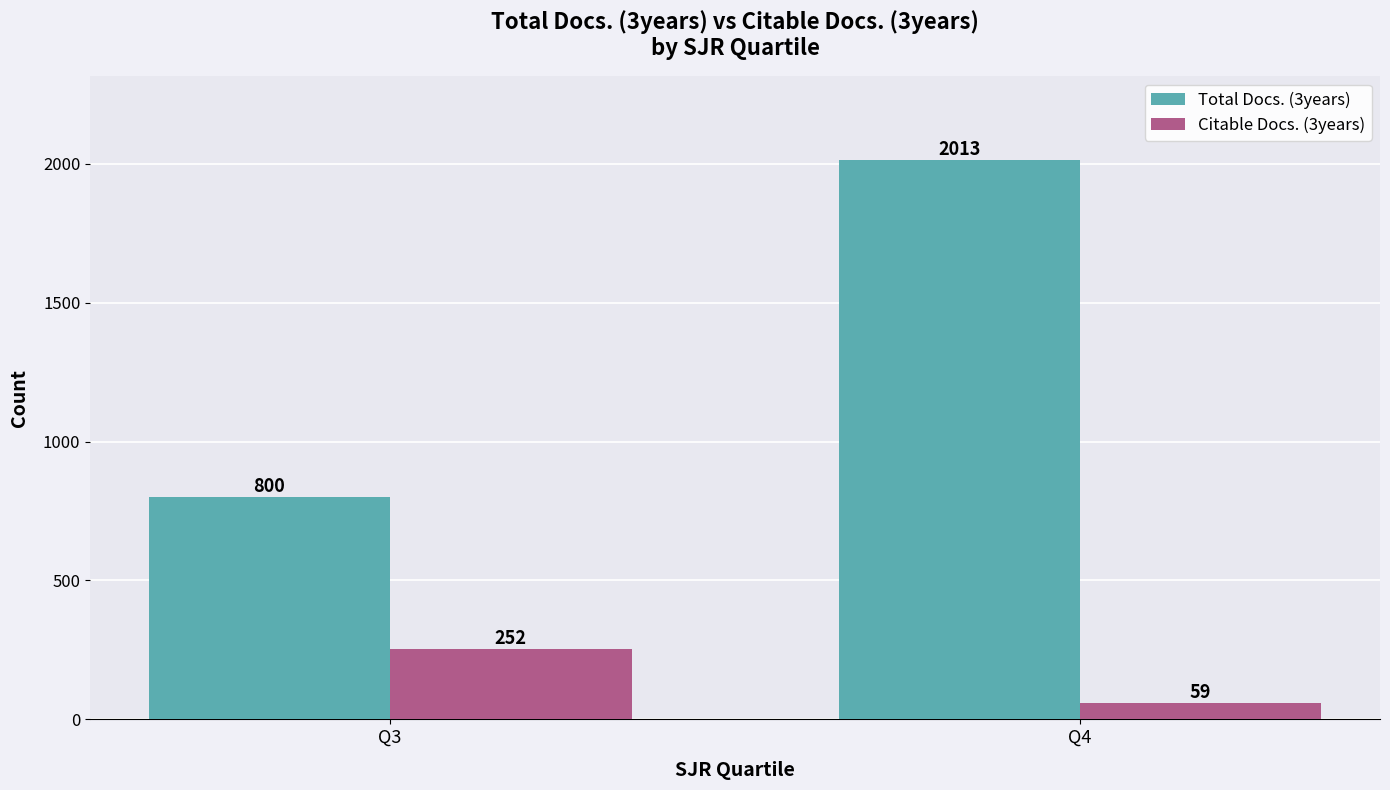

Rank the categories by Citable Docs. (3years) value from lowest to highest.

Q4, Q3